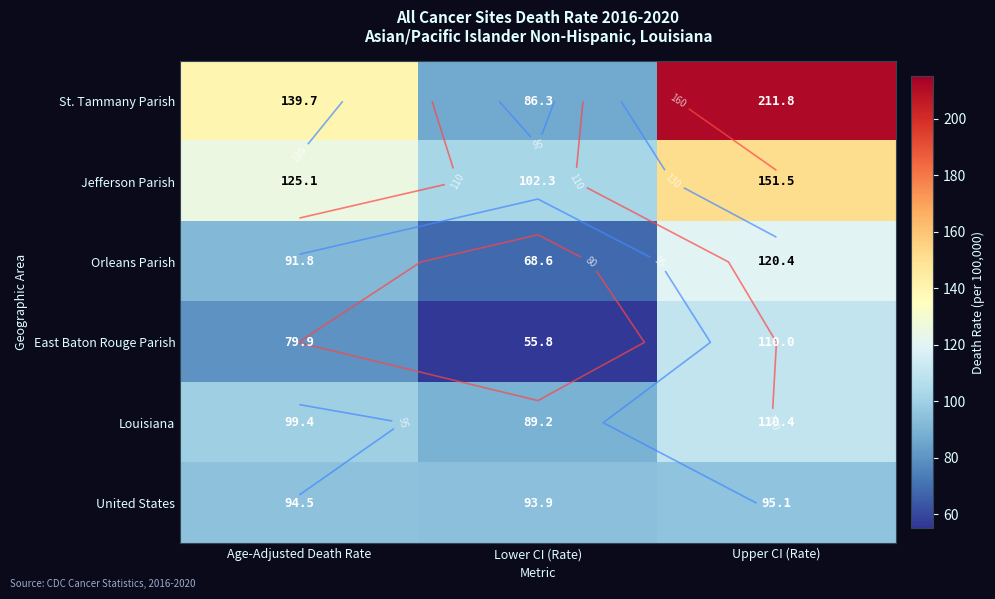

Which series has the largest range (max minus min)?

St. Tammany Parish